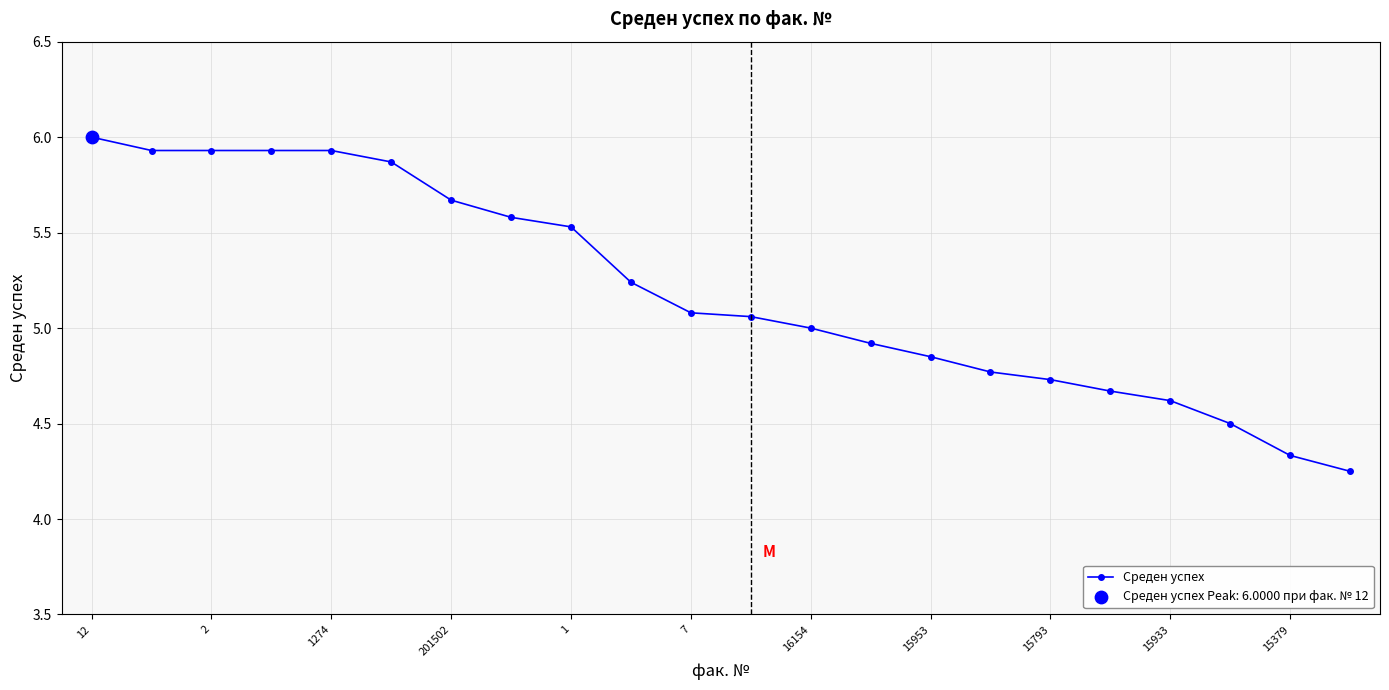

What is the difference between the second highest and second lowest values?

1.6